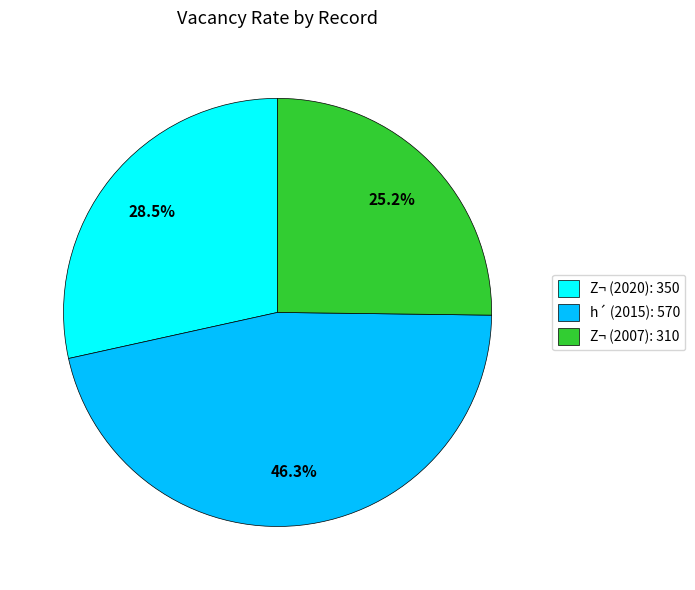

How many segments does this pie chart have?

3